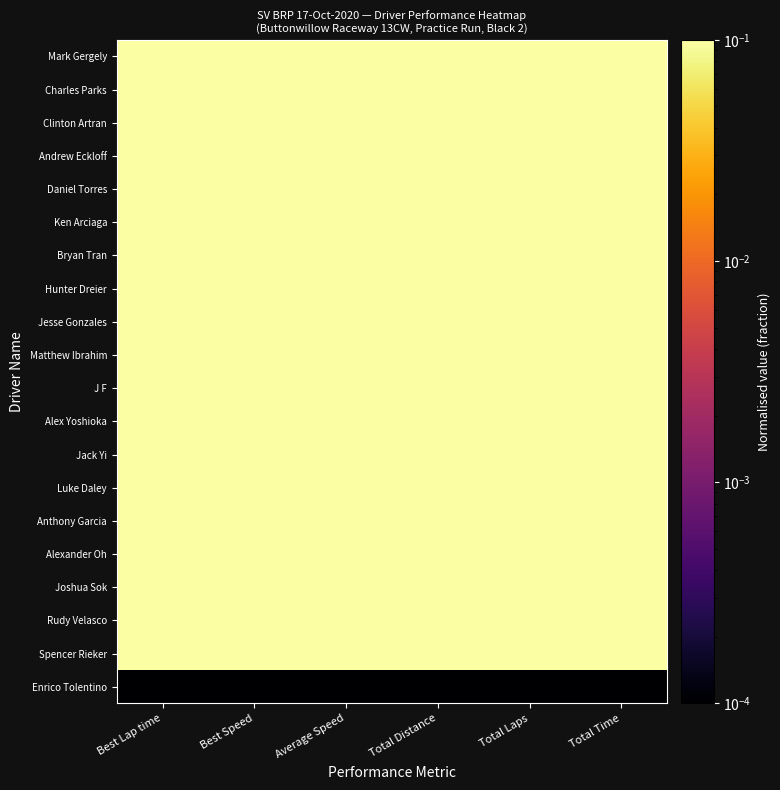

Reading right to left, what are all the values shown in this chart?

Mark Gergely: Total Time=0.7	Total Laps=0.8	Total Distance=0.8	Average Speed=1.0	Best Speed=1.0	Best Lap time=0.9
Charles Parks: Total Time=0.2	Total Laps=0.2	Total Distance=0.2	Average Speed=0.7	Best Speed=1.0	Best Lap time=0.9
Clinton Artran: Total Time=0.5	Total Laps=0.6	Total Distance=0.6	Average Speed=0.8	Best Speed=1.0	Best Lap time=0.9
Andrew Eckloff: Total Time=0.6	Total Laps=0.7	Total Distance=0.7	Average Speed=0.9	Best Speed=1.0	Best Lap time=0.9
Daniel Torres: Total Time=0.5	Total Laps=0.4	Total Distance=0.4	Average Speed=0.8	Best Speed=1.0	Best Lap time=0.9
Ken Arciaga: Total Time=0.2	Total Laps=0.2	Total Distance=0.2	Average Speed=0.6	Best Speed=1.0	Best Lap time=0.9
Bryan Tran: Total Time=0.9	Total Laps=1.0	Total Distance=1.0	Average Speed=1.0	Best Speed=0.9	Best Lap time=0.9
Hunter Dreier: Total Time=1.0	Total Laps=1.0	Total Distance=1.0	Average Speed=0.9	Best Speed=0.9	Best Lap time=0.9
Jesse Gonzales: Total Time=0.9	Total Laps=1.0	Total Distance=1.0	Average Speed=1.0	Best Speed=0.9	Best Lap time=0.9
Matthew Ibrahim: Total Time=0.9	Total Laps=0.9	Total Distance=0.9	Average Speed=0.8	Best Speed=0.9	Best Lap time=0.9
J F: Total Time=1.0	Total Laps=0.7	Total Distance=0.7	Average Speed=0.6	Best Speed=0.9	Best Lap time=0.9
Alex Yoshioka: Total Time=0.9	Total Laps=1.0	Total Distance=1.0	Average Speed=1.0	Best Speed=0.9	Best Lap time=0.9
Jack Yi: Total Time=0.5	Total Laps=0.3	Total Distance=0.3	Average Speed=0.5	Best Speed=0.9	Best Lap time=0.9
Luke Daley: Total Time=0.9	Total Laps=1.0	Total Distance=1.0	Average Speed=1.0	Best Speed=0.9	Best Lap time=0.9
Anthony Garcia: Total Time=0.9	Total Laps=0.8	Total Distance=0.8	Average Speed=0.8	Best Speed=0.9	Best Lap time=0.9
Alexander Oh: Total Time=0.4	Total Laps=0.4	Total Distance=0.4	Average Speed=0.8	Best Speed=0.9	Best Lap time=0.9
Joshua Sok: Total Time=1.0	Total Laps=0.9	Total Distance=0.9	Average Speed=0.8	Best Speed=0.9	Best Lap time=1.0
Rudy Velasco: Total Time=0.7	Total Laps=0.7	Total Distance=0.7	Average Speed=0.8	Best Speed=0.9	Best Lap time=1.0
Spencer Rieker: Total Time=0.2	Total Laps=0.2	Total Distance=0.2	Average Speed=0.6	Best Speed=0.9	Best Lap time=1.0
Enrico Tolentino: Total Time=0.0	Total Laps=0.0	Total Distance=0.0	Average Speed=0.0	Best Speed=0.0	Best Lap time=0.0